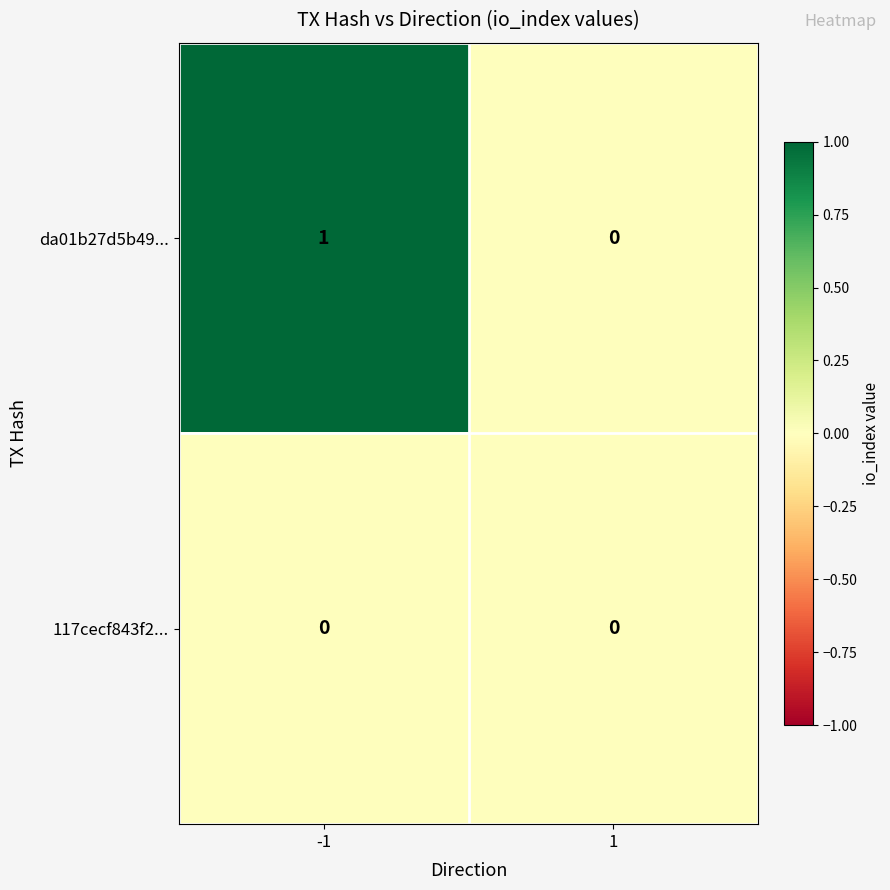

True or false: 117cecf843f2... has a value of 0 at 1.

True